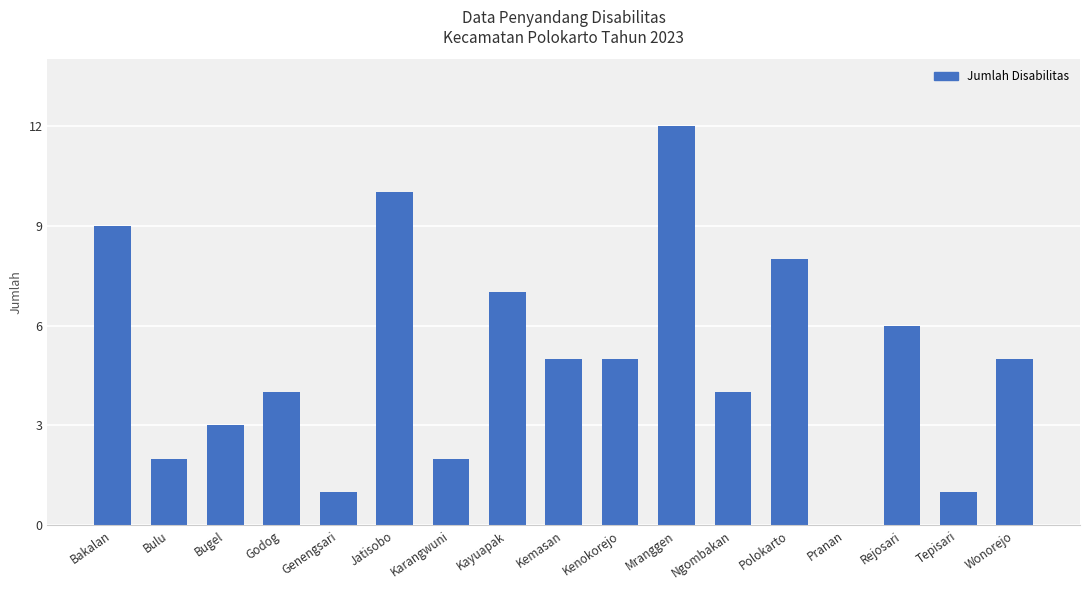

How many positive values are there?

16